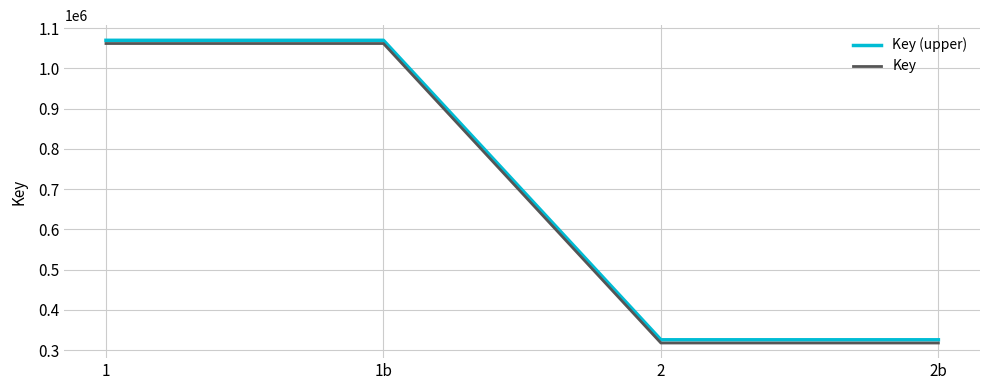

What is the greatest value displayed?

1069681